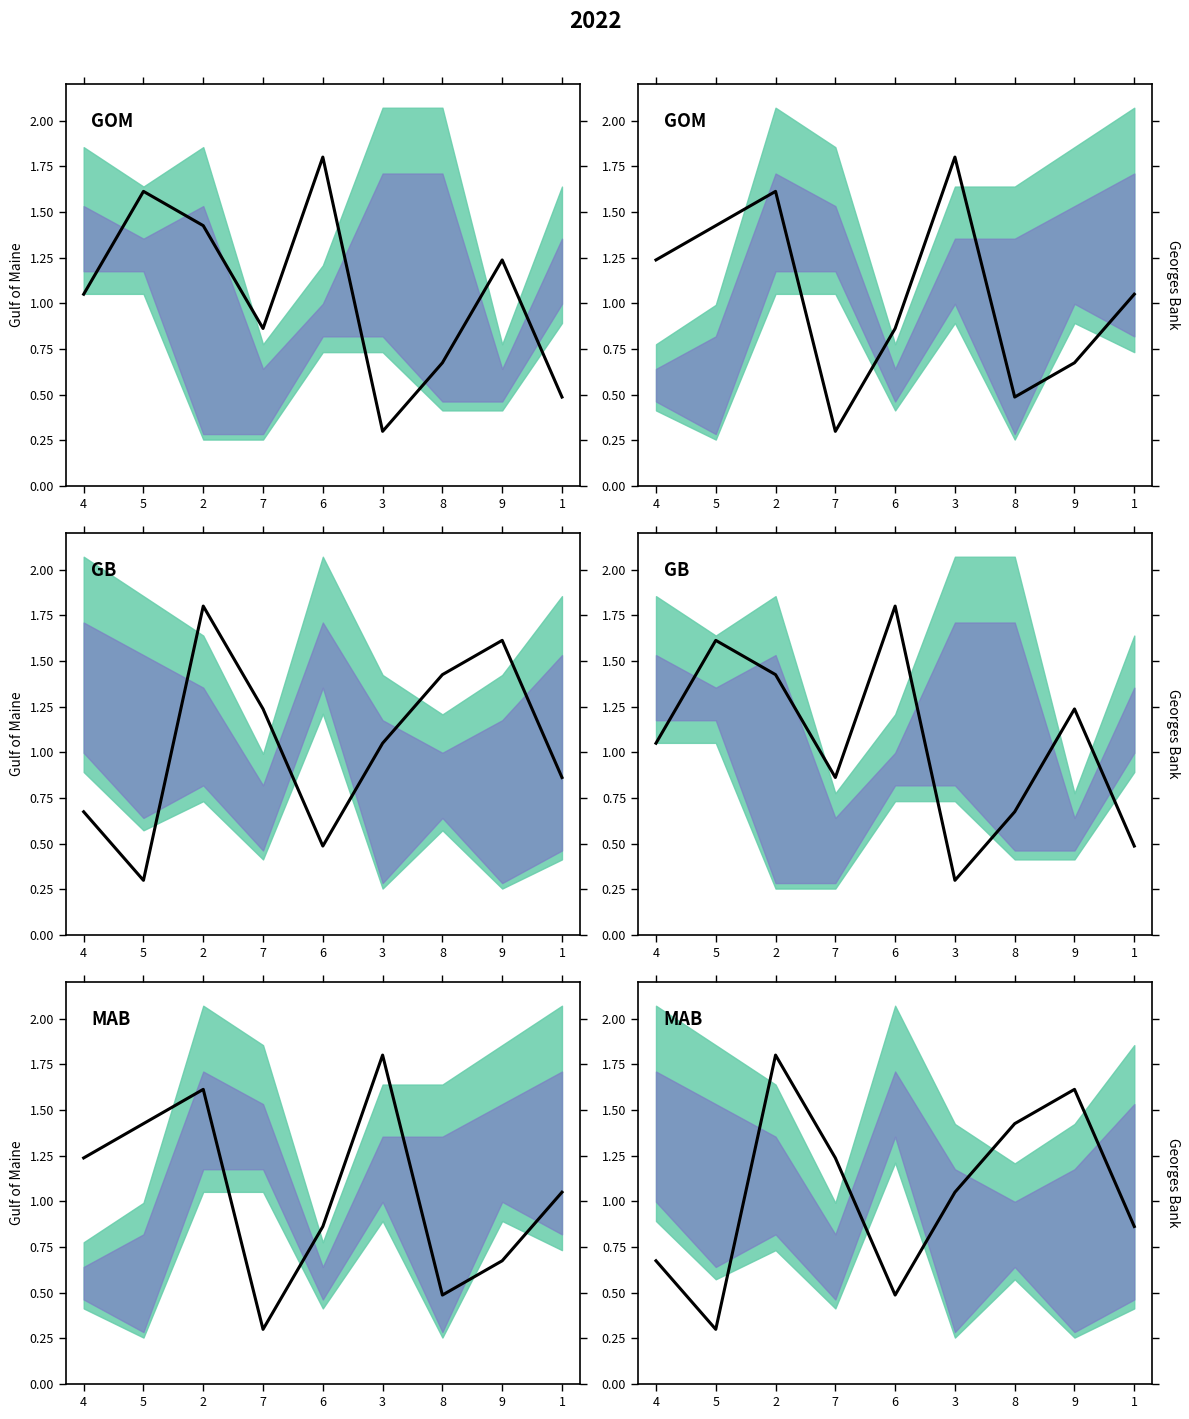

At how many categories does at least one series exceed 0?

9